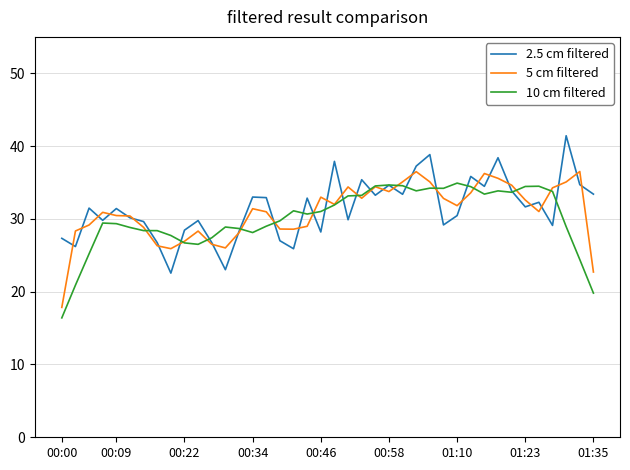

Which series ends up on top after the final intersection of 2.5 cm filtered and 5 cm filtered?

2.5 cm filtered